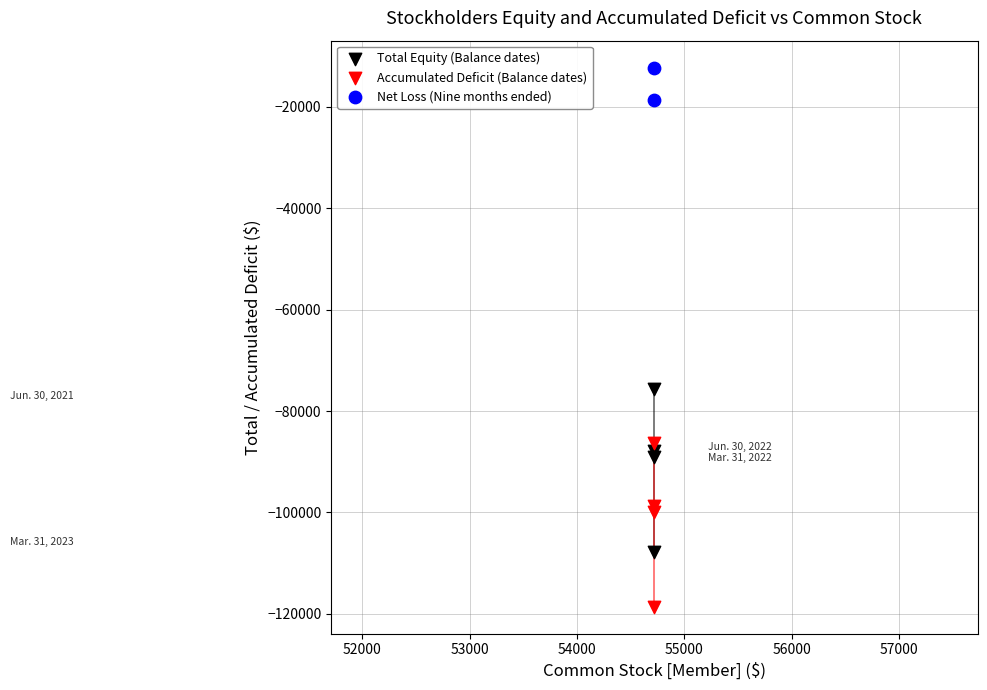

Which series reaches the minimum Y coordinate?

Accumulated Deficit (Balance dates)